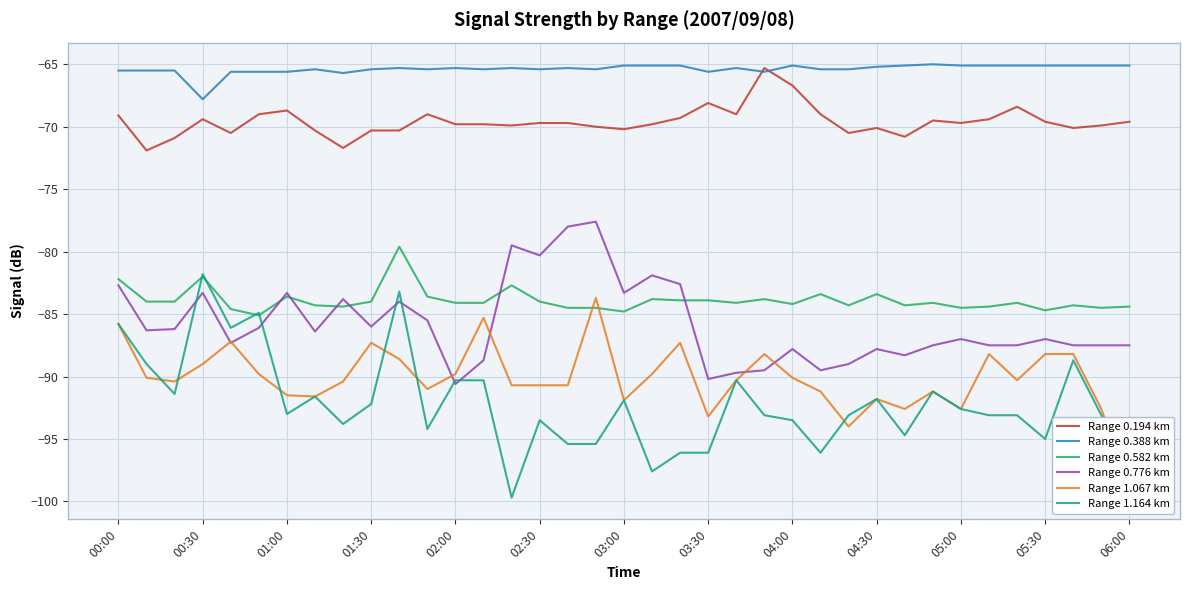

The Range 1.164 km series shows -93.5 at 02:30. True or false?

True